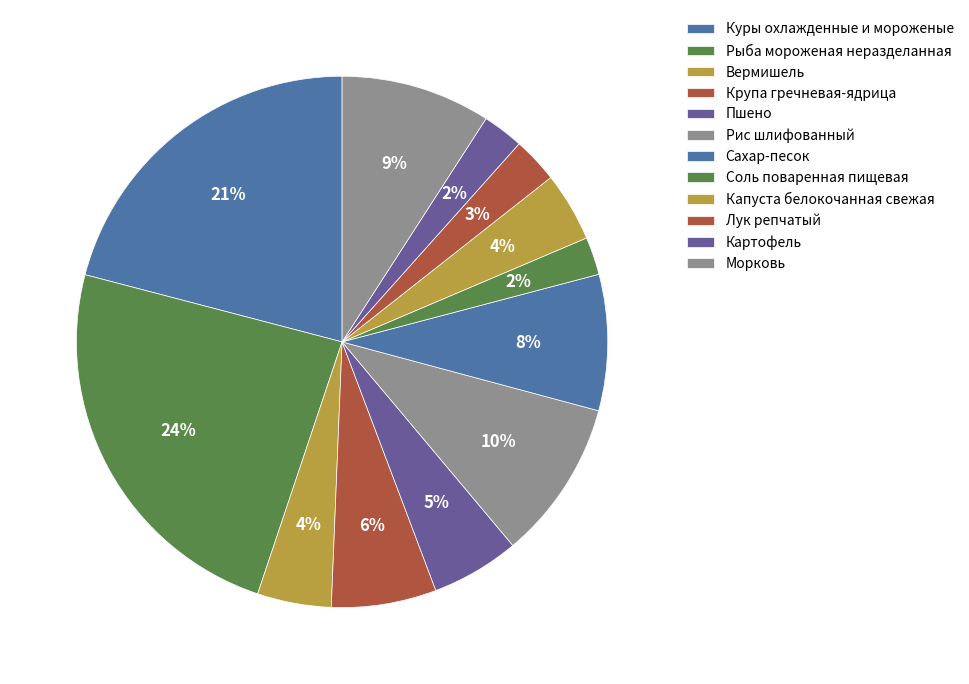

The Капуста белокочанная свежая slice represents 11% of the pie. True or false?

False